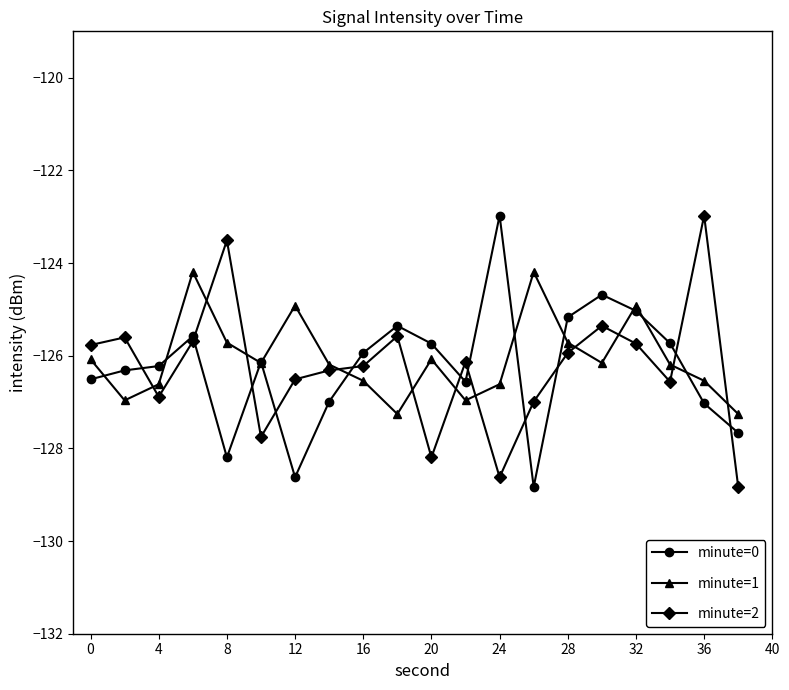

At how many categories does at least one series exceed -128?

20